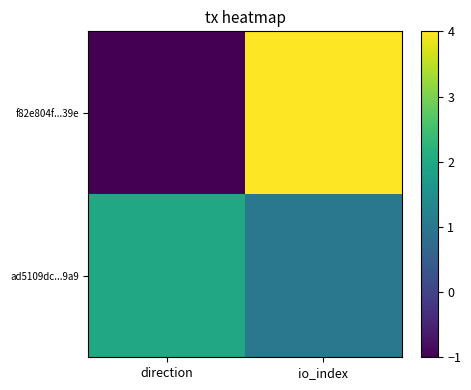

Rank the series by their maximum value, from highest to lowest.

f82e804f...39e, ad5109dc...9a9